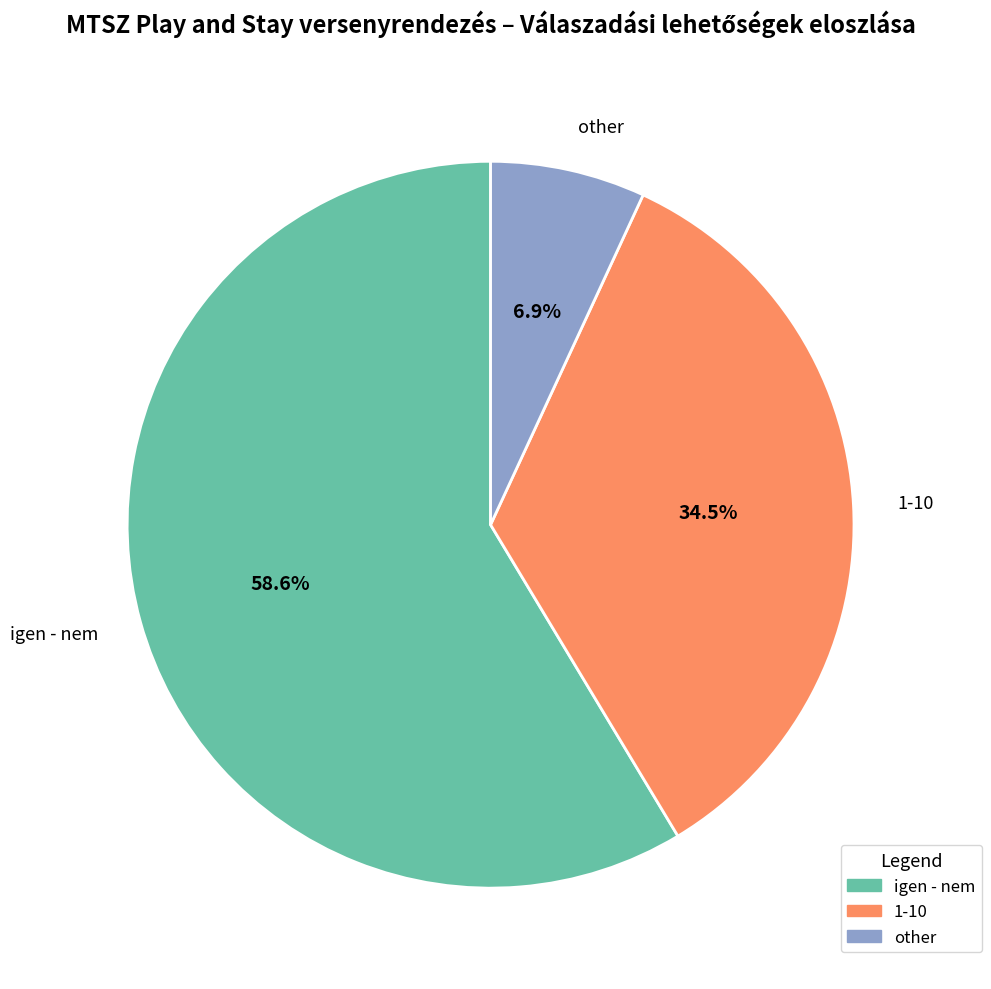

Which slice is the largest?

igen - nem